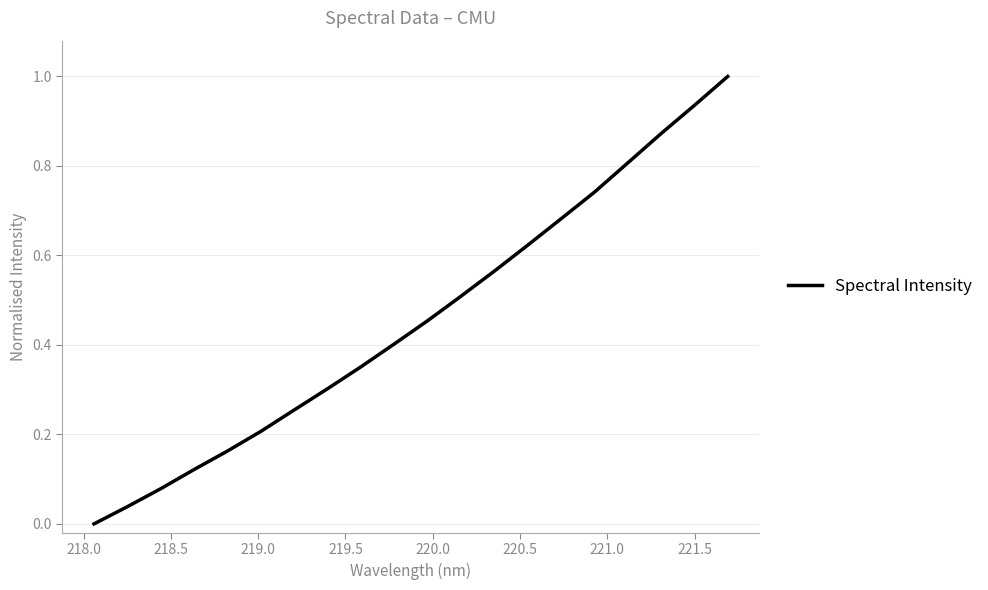

How many lines are shown in the chart?

1